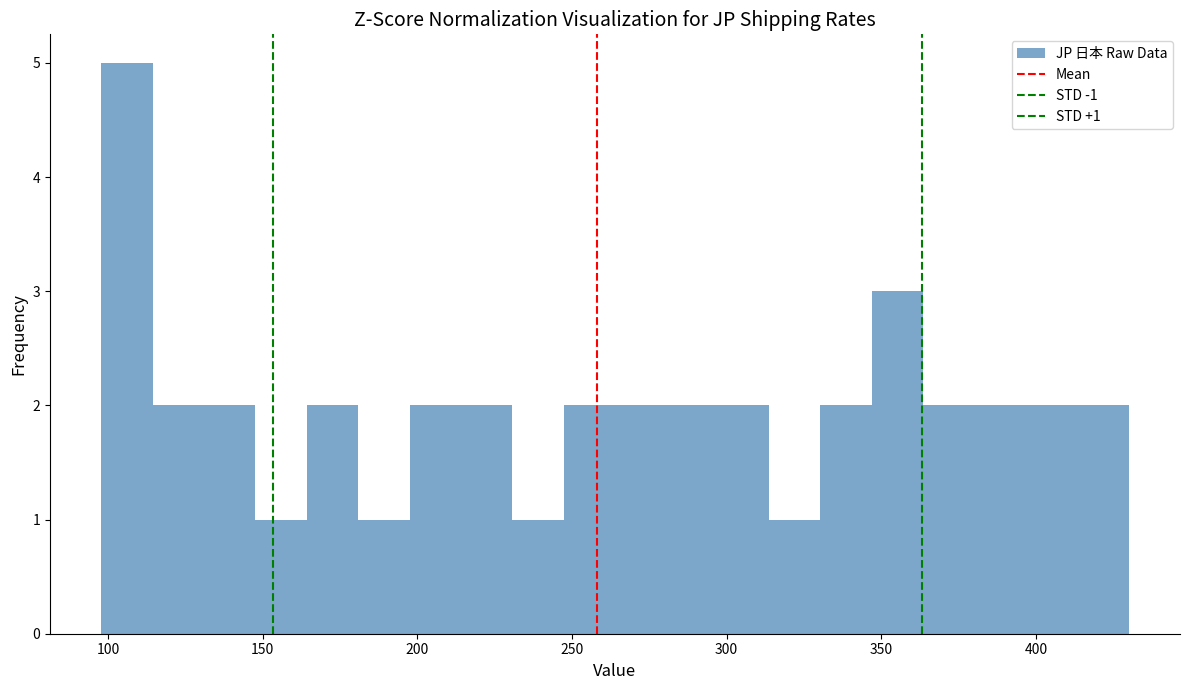

Around what value on the x-axis is the tallest bar? Give the approximate position of its centre, as read against the axis.

105